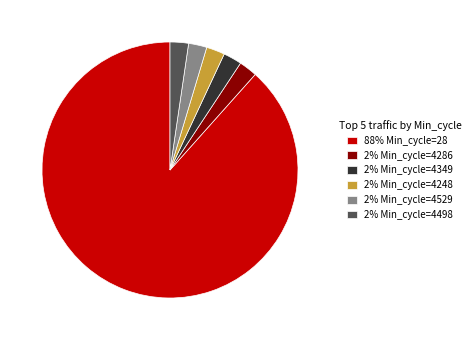

Which category has the biggest portion of the pie?

88% Min_cycle=28